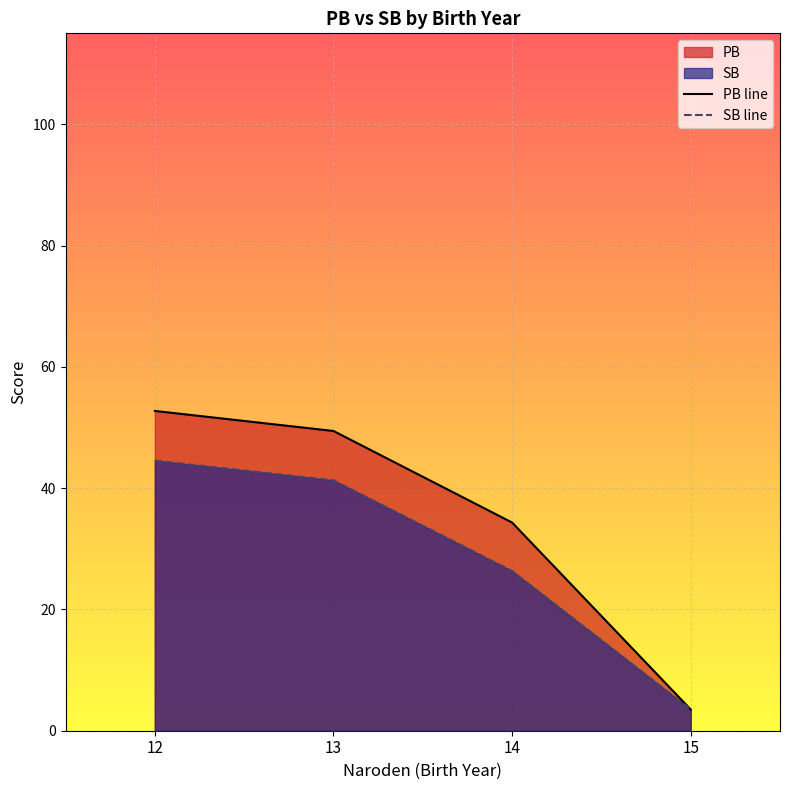

Reading left to right, what are all the values shown in this chart?

PB line: 12=52.7	13=49.4	14=34.3	15=3.5
SB line: 12=44.5	13=41.3	14=26.3	15=3.5